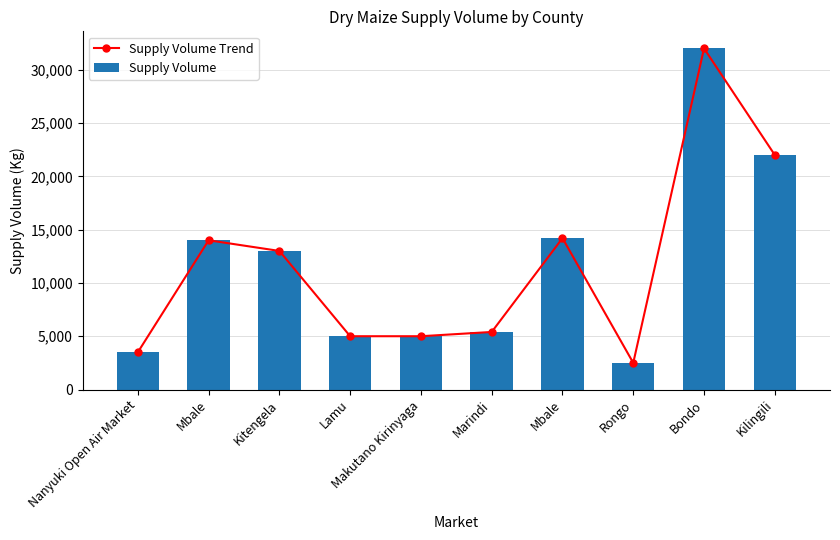

What is the label of the 5th bar from the left?

Makutano Kirinyaga